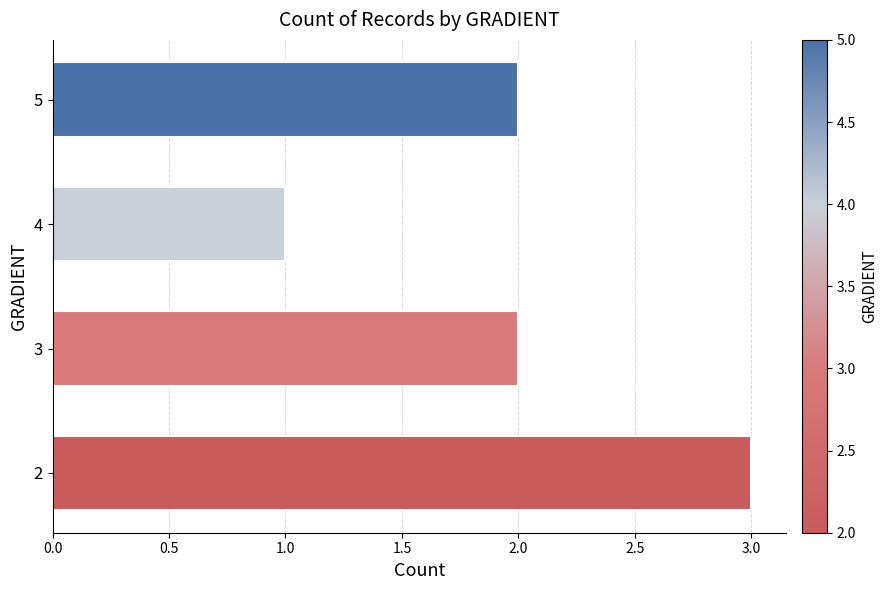

The value at 2 is 3. True or false?

True